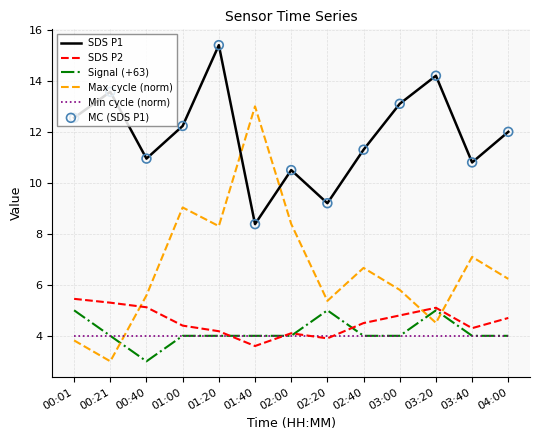

Which series has the largest total across all categories?

SDS P1